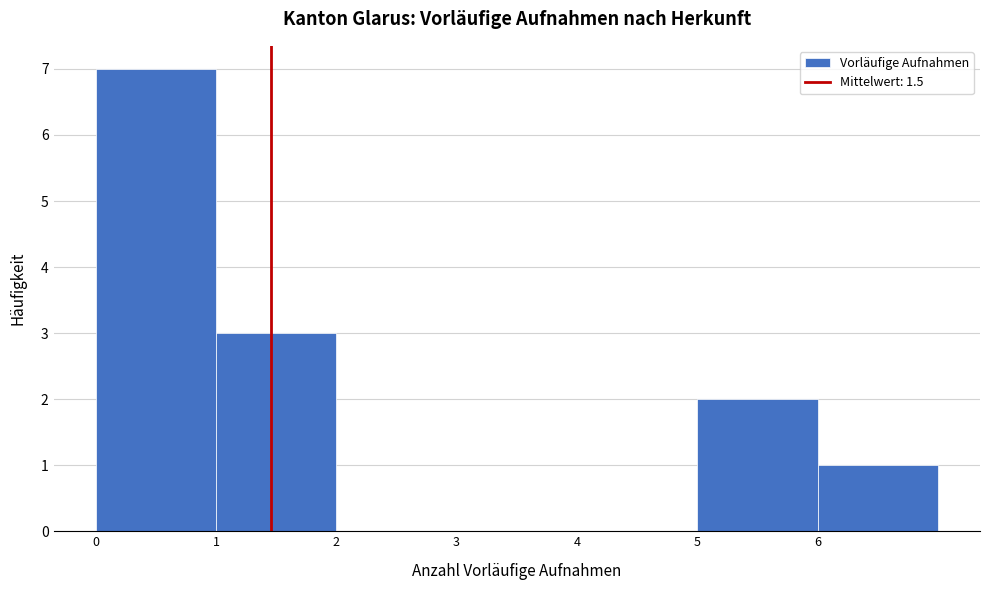

Reading left to right, transcribe this chart: for each bar, give the range it covers on the x-axis and its height. The values are not printed on the chart, so give them approximately, as read against the axis.

0 to 1: 7
1 to 2: 3
2 to 3: 0
3 to 4: 0
4 to 5: 0
5 to 6: 2
6 to 7: 1